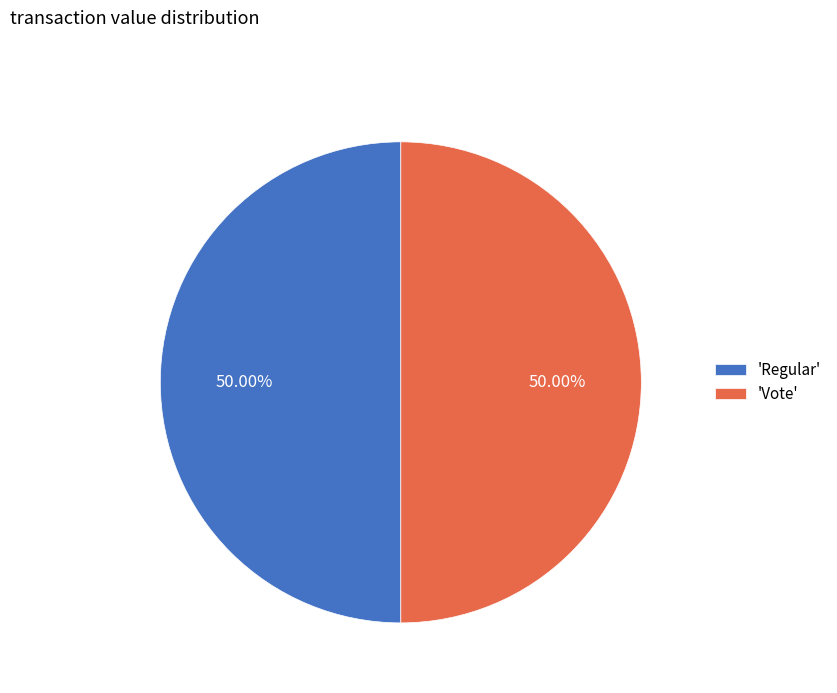

Is the sum of 'Vote' and 'Regular' greater than half?

Yes